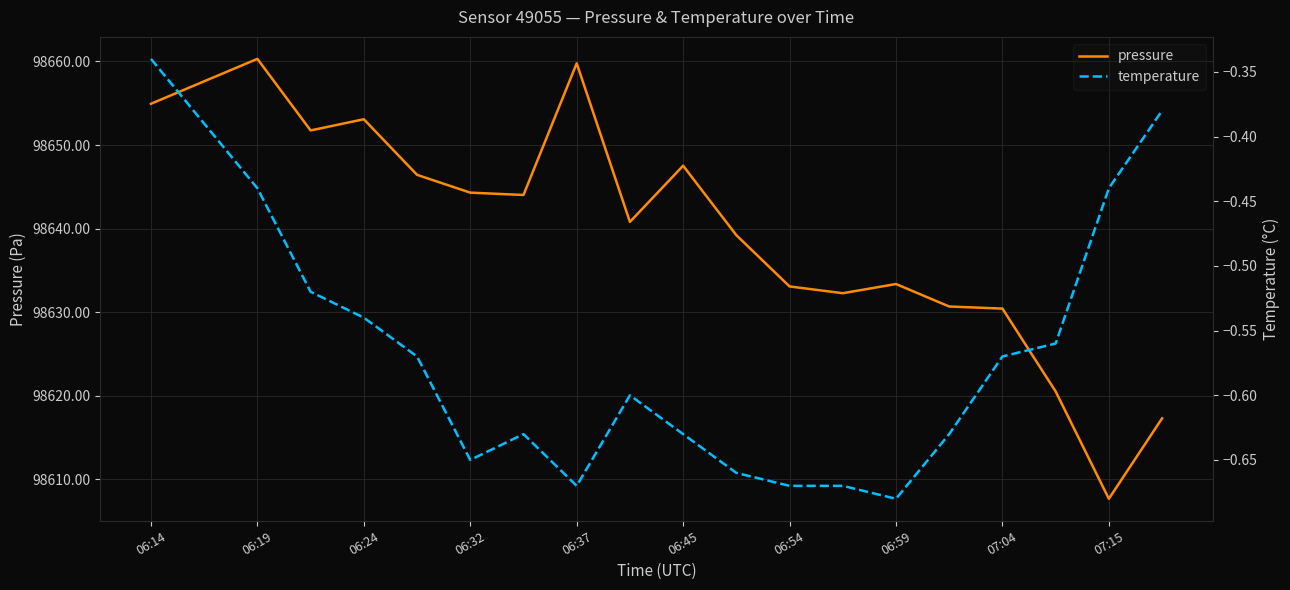

At which label is pressure closest to 98634?

06:59